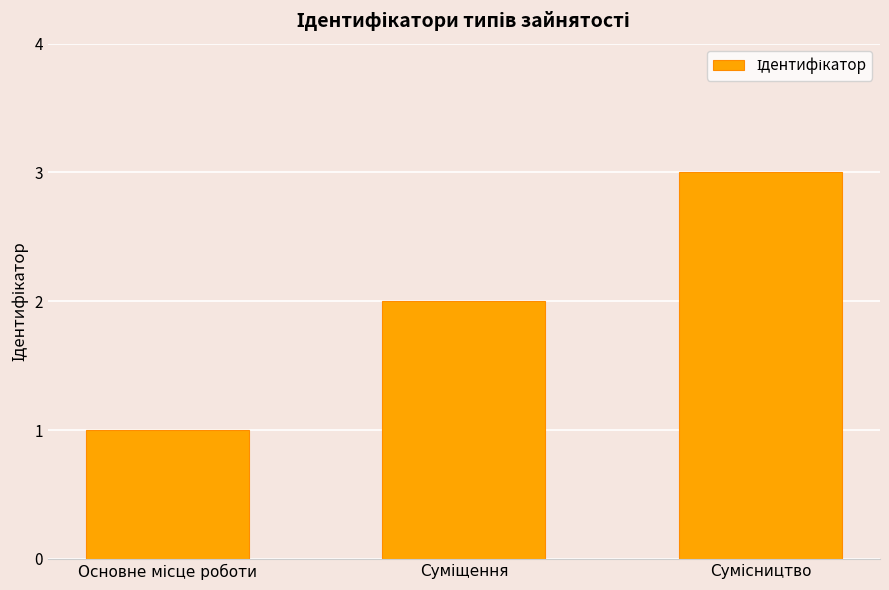

What is the difference between the maximum and second lowest values?

1